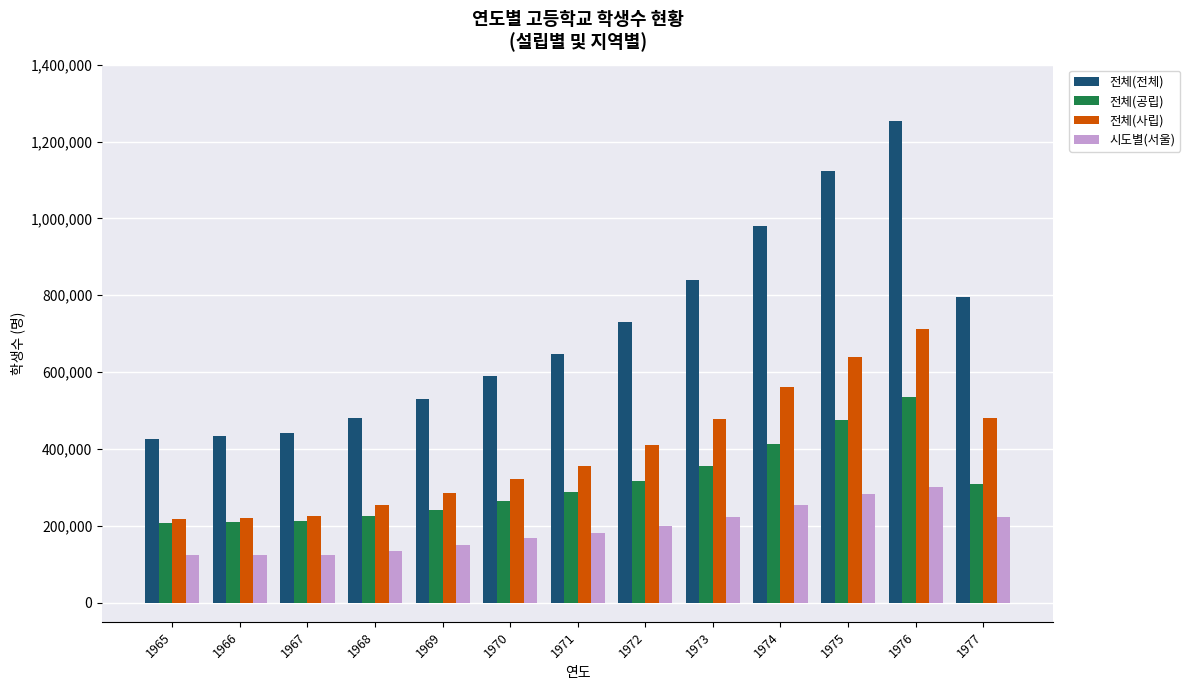

What is the difference between the highest and lowest values at 1965?

303364